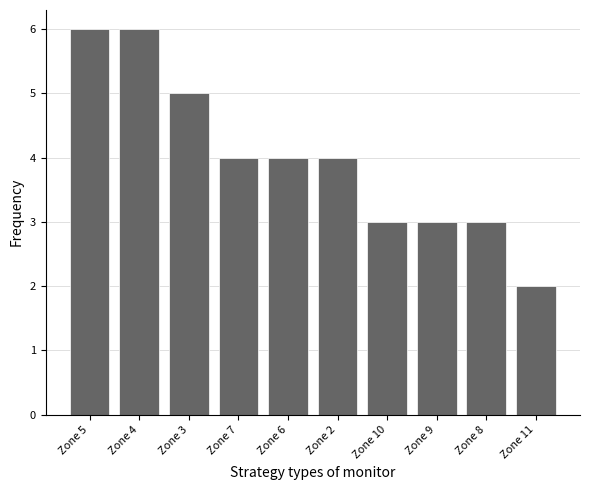

Which label corresponds to the smallest value in the chart?

Zone 11